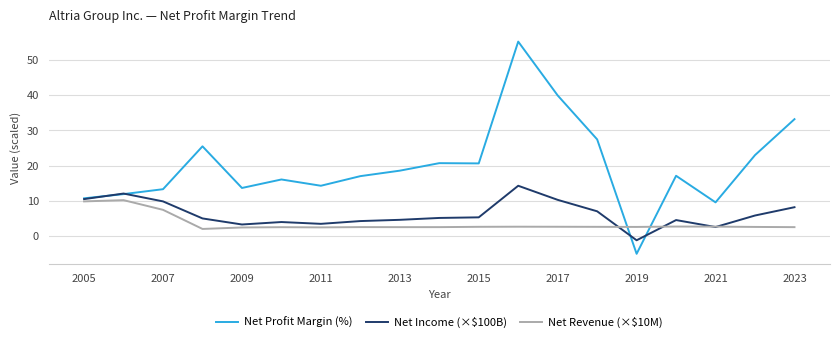

Which series has the largest range (max minus min)?

Net Profit Margin (%)